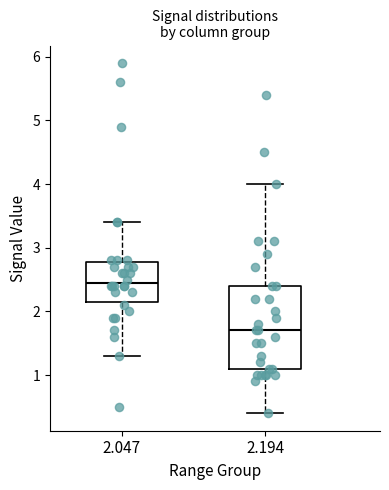

Where does the lower whisker of the box at x = 2.047 end on the y-axis? The values are not printed on the chart, so give them approximately, as read against the axis.

1.3